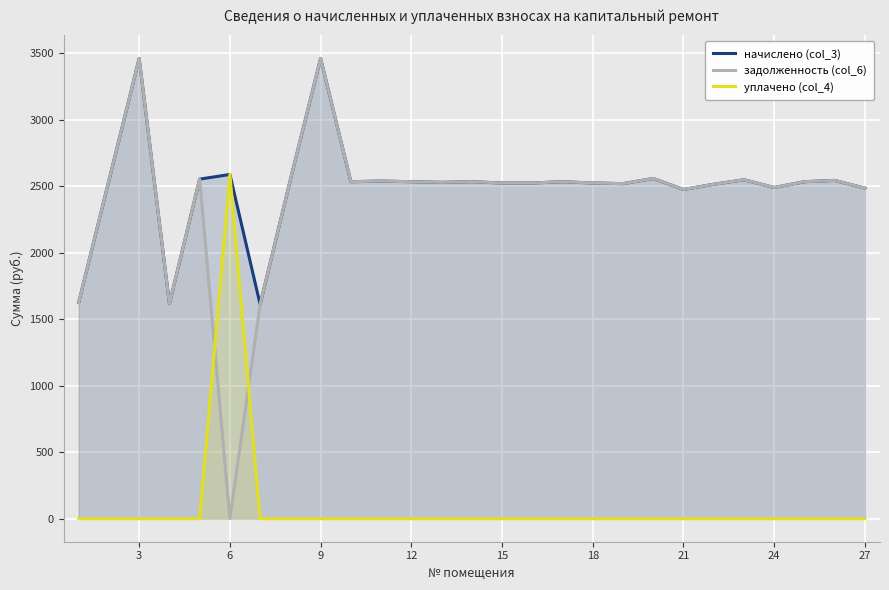

What is the total value across all series at 12?

5069.6